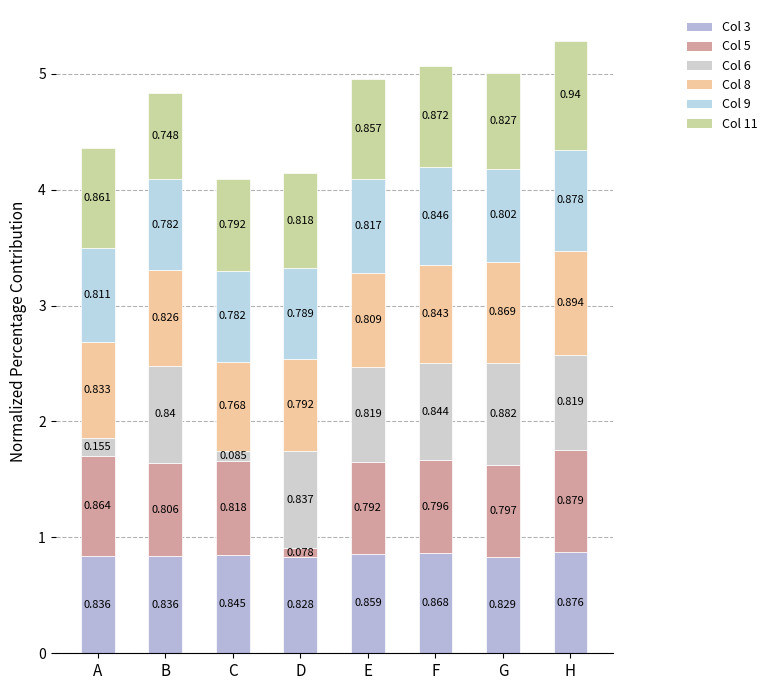

What is the difference between the maximum and minimum values in the Col 8 series?

0.1